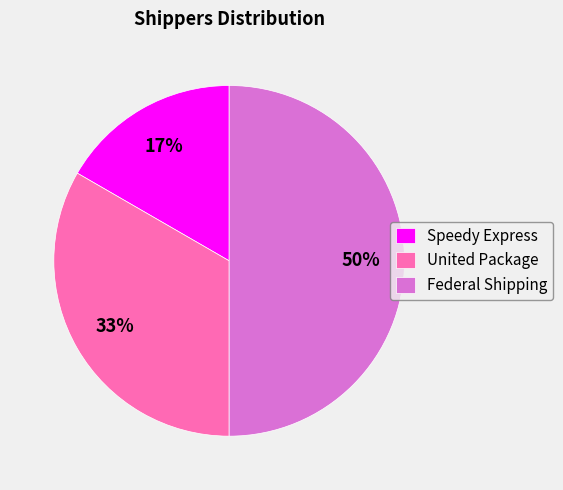

To the nearest percent, what portion does Speedy Express represent?

17%